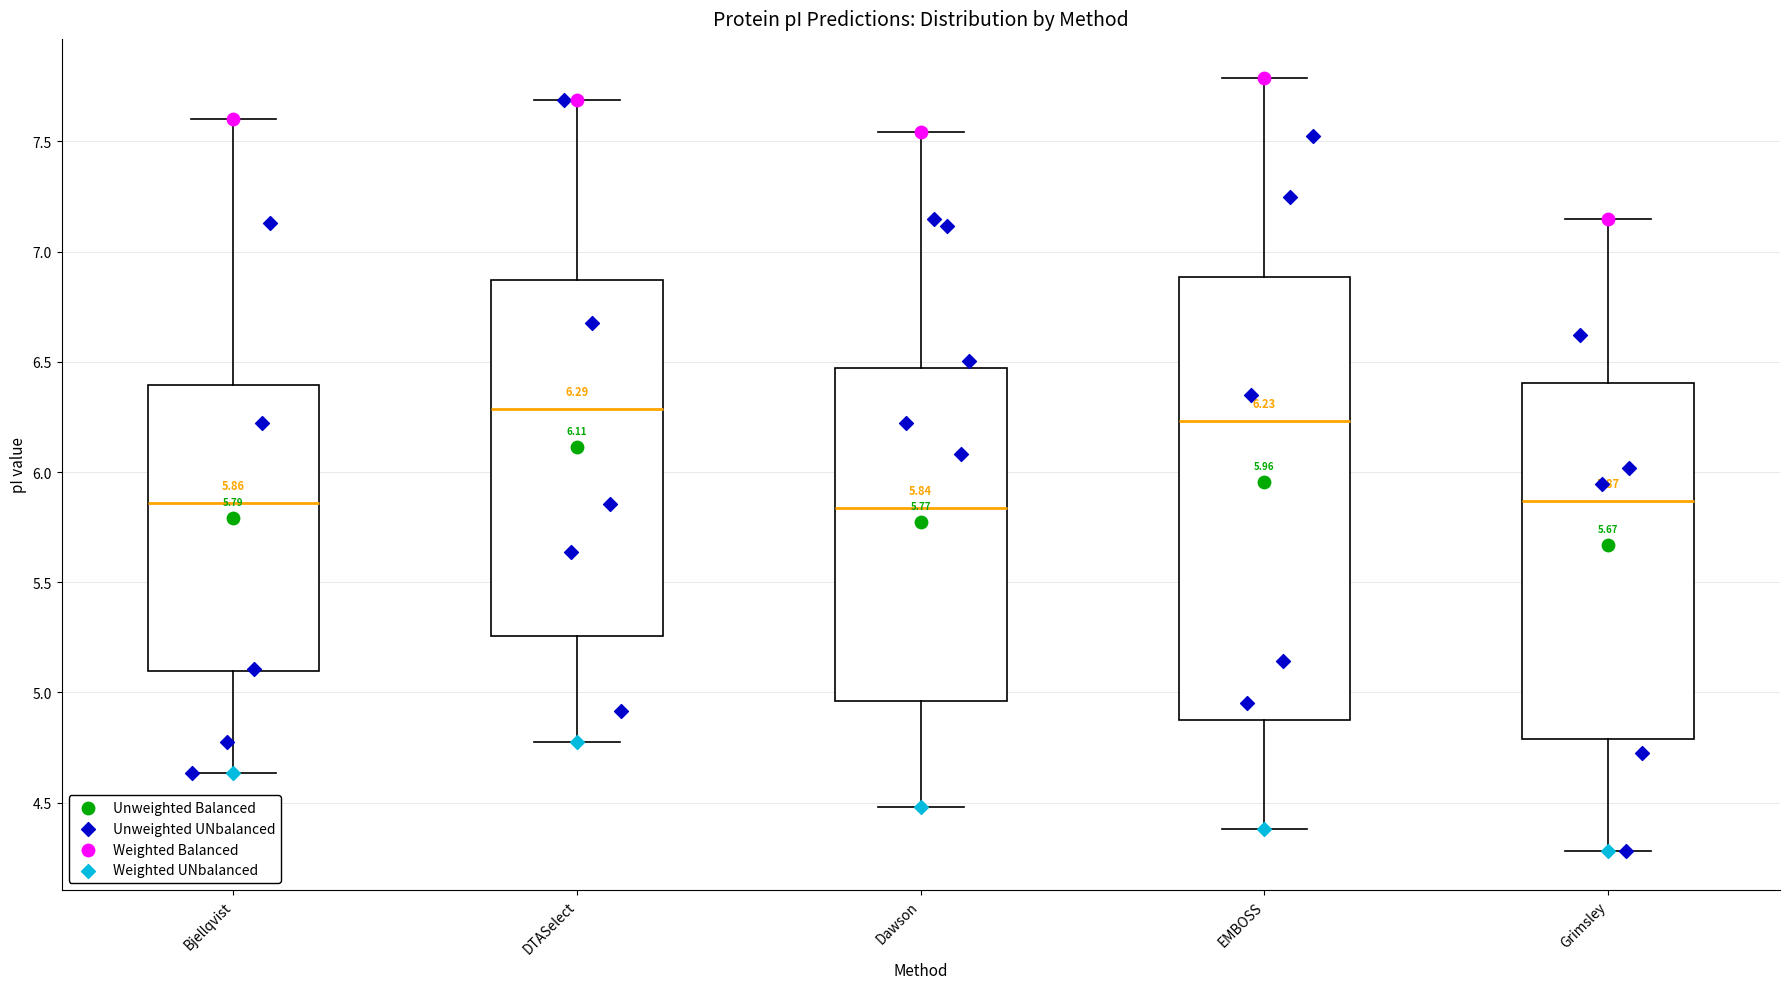

Which box is the tallest, from its lower edge to its upper edge?

EMBOSS